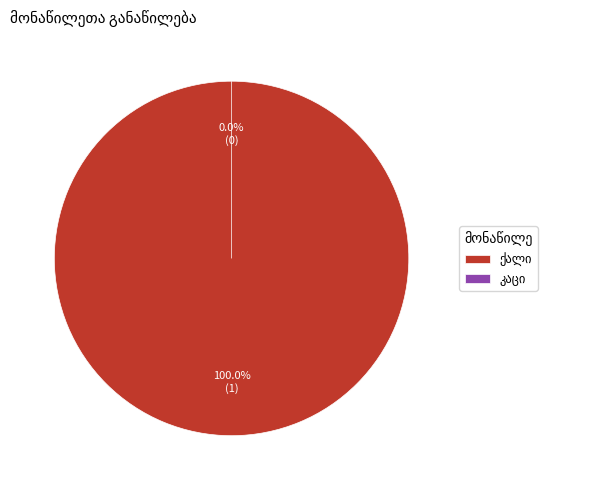

Which category has the smallest portion of the pie?

კაცი